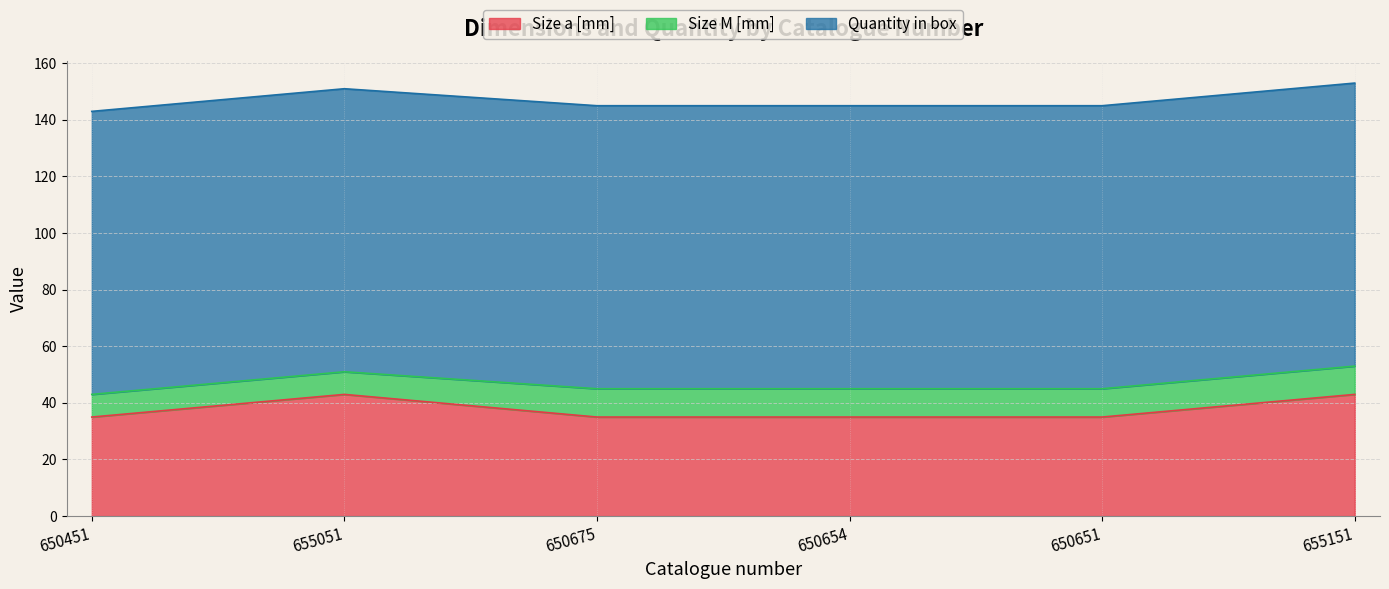

Between 650654 and 650651, which series saw the biggest shift?

Size a [mm]